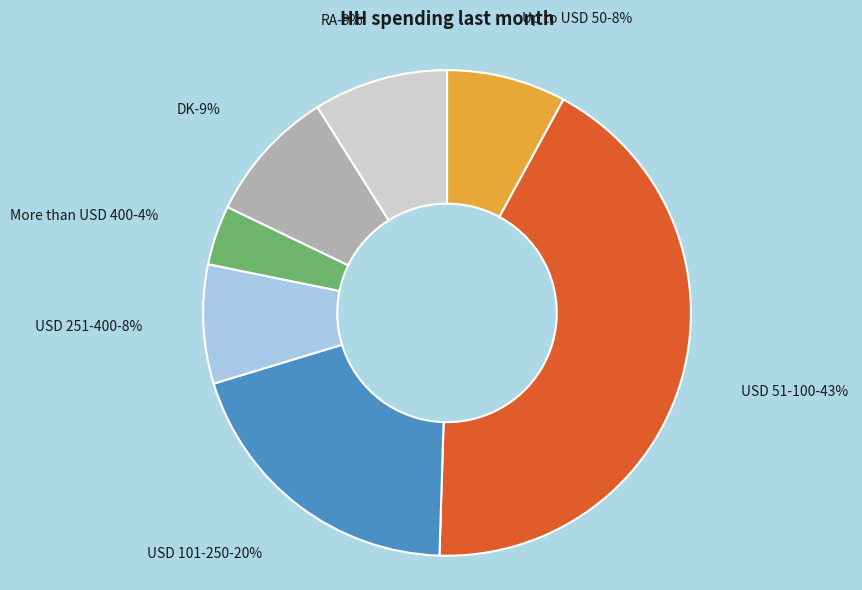

Rank the categories by value from highest to lowest.

USD 51-100, USD 101-250, DK, RA, Up to USD 50, USD 251-400, More than USD 400